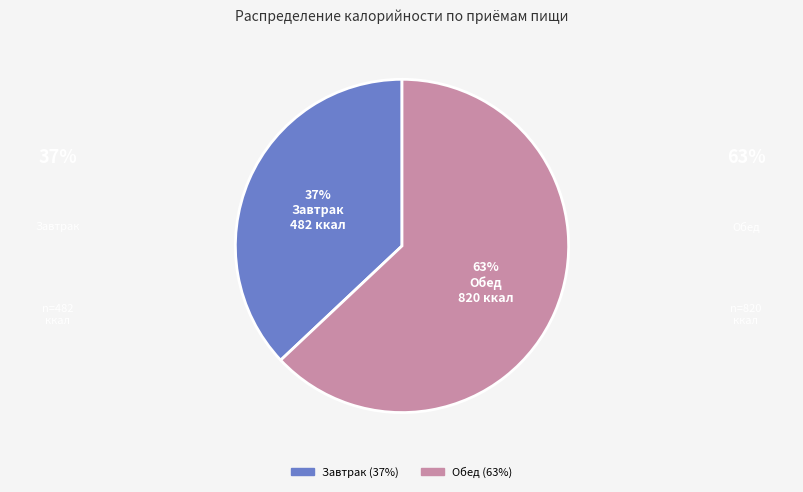

Is there any slice that represents more than half of the pie?

Yes